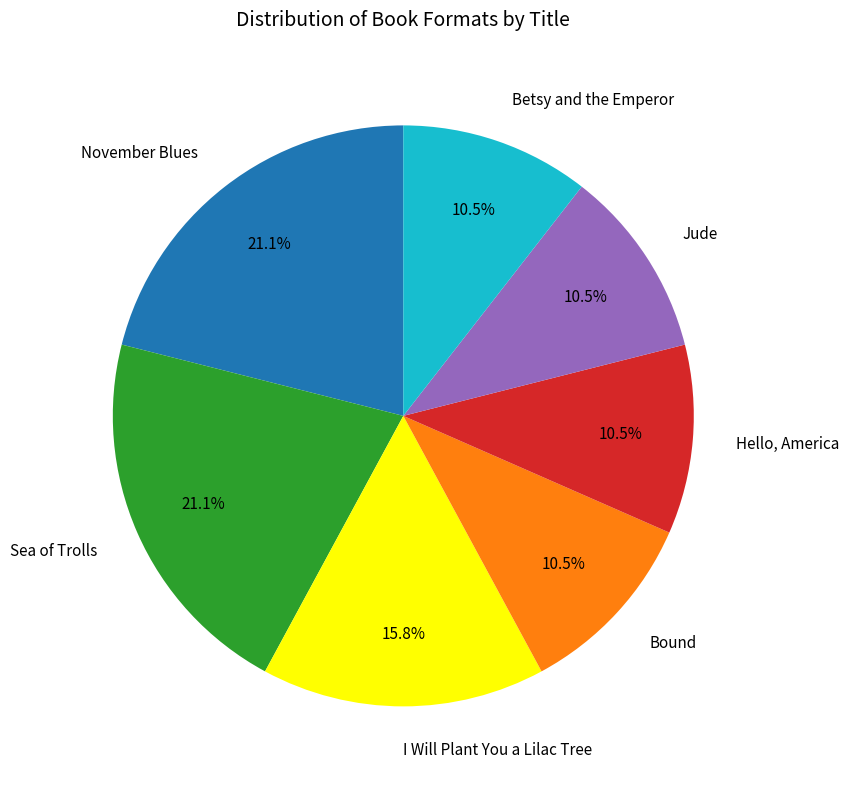

Approximately how many times larger is the value at November Blues compared to Jude?

2.0